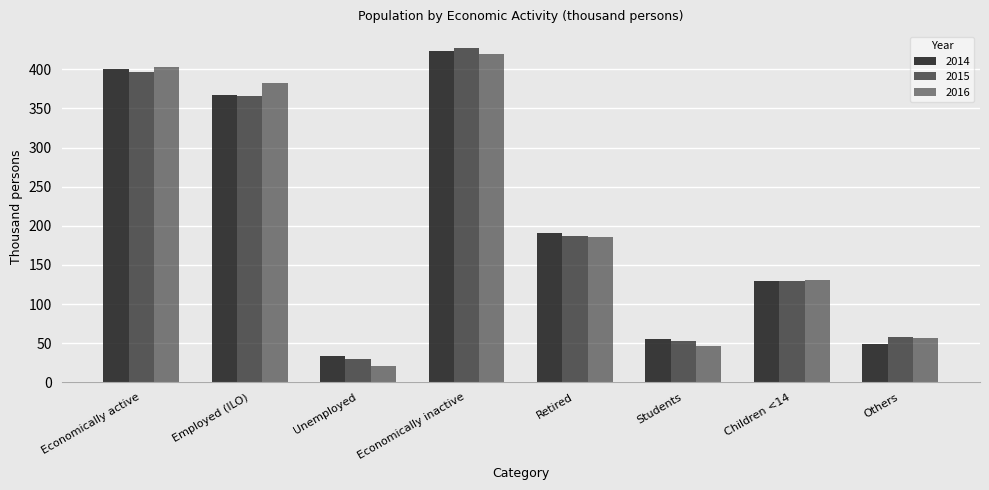

Reading left to right, list all the values displayed in this chart.

2014: Economically active=400.6	Employed (ILO)=366.5	Unemployed=34.1	Economically inactive=423.6	Retired=190.4	Students=55.4	Children <14=129.1	Others=48.7
2015: Economically active=396.0	Employed (ILO)=366.0	Unemployed=30.0	Economically inactive=427.3	Retired=186.6	Students=52.6	Children <14=129.8	Others=58.3
2016: Economically active=403.4	Employed (ILO)=382.6	Unemployed=20.7	Economically inactive=419.7	Retired=186.3	Students=46.1	Children <14=130.4	Others=56.8